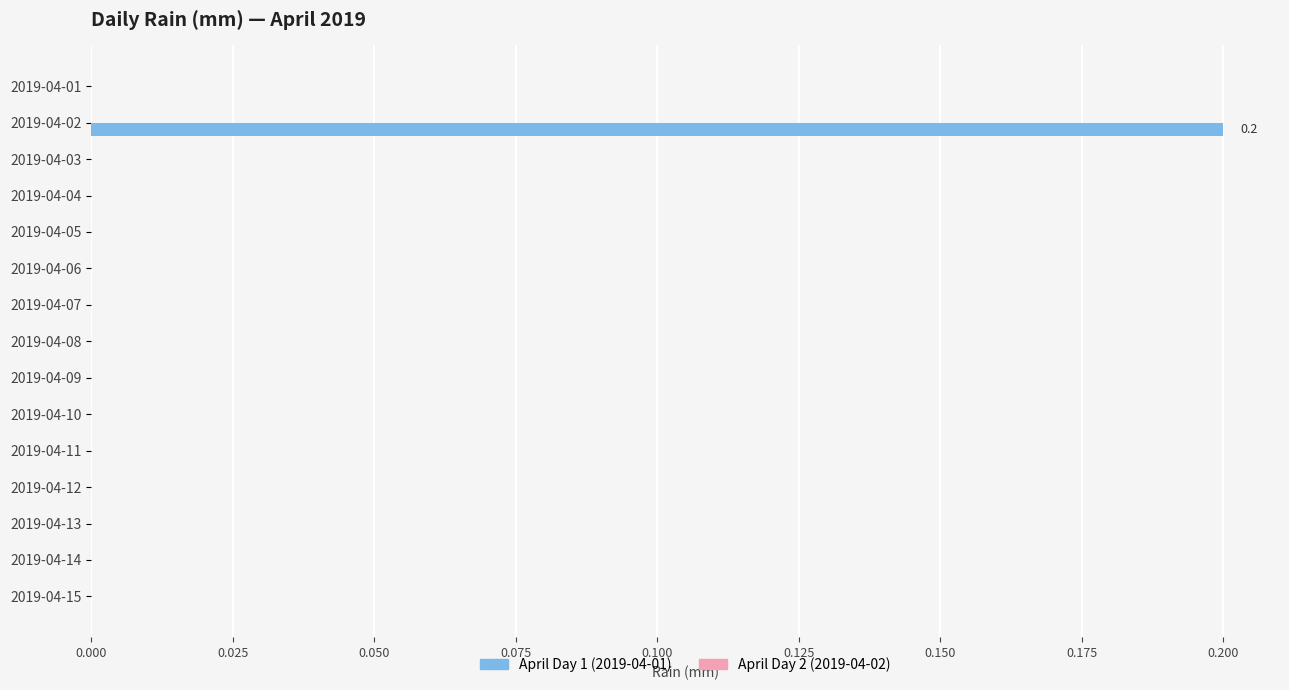

Reading top to bottom, extract all data points from this chart.

2019-04-01=0.0	2019-04-02=0.2	2019-04-03=0.0	2019-04-04=0.0	2019-04-05=0.0	2019-04-06=0.0	2019-04-07=0.0	2019-04-08=0.0	2019-04-09=0.0	2019-04-10=0.0	2019-04-11=0.0	2019-04-12=0.0	2019-04-13=0.0	2019-04-14=0.0	2019-04-15=0.0